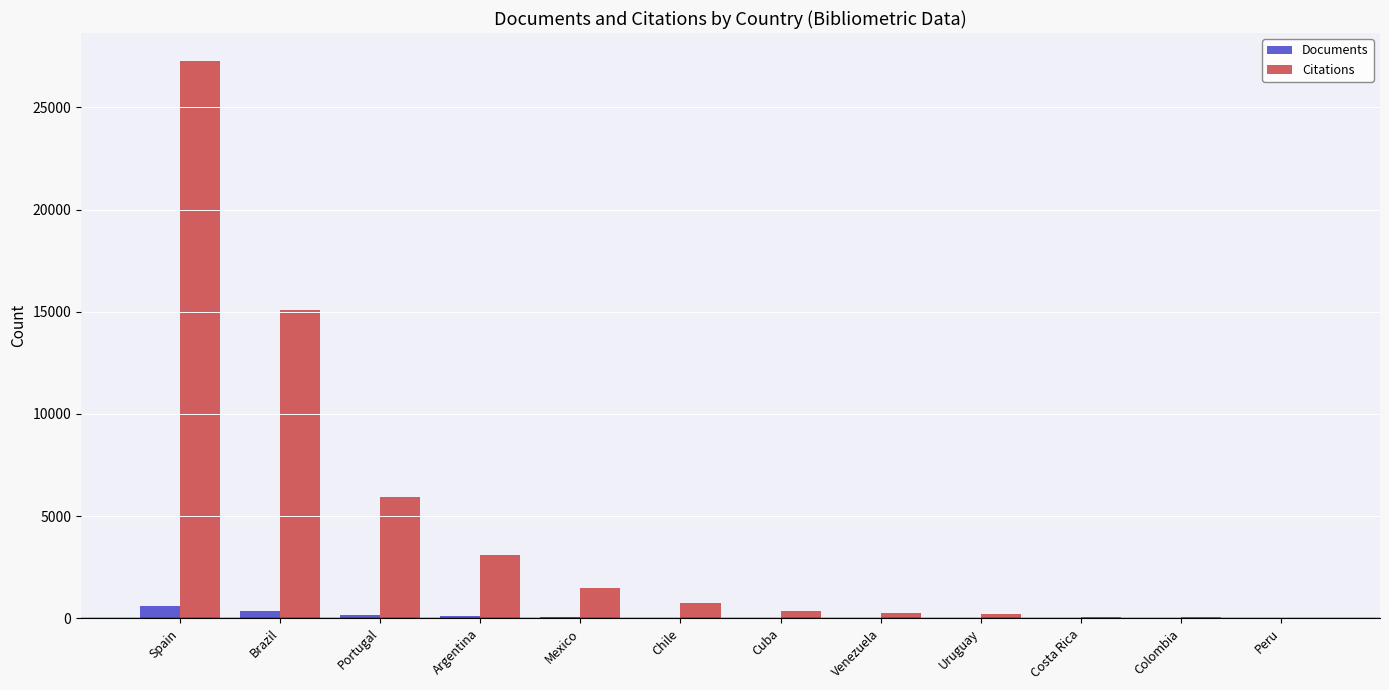

Are the bars horizontal?

No